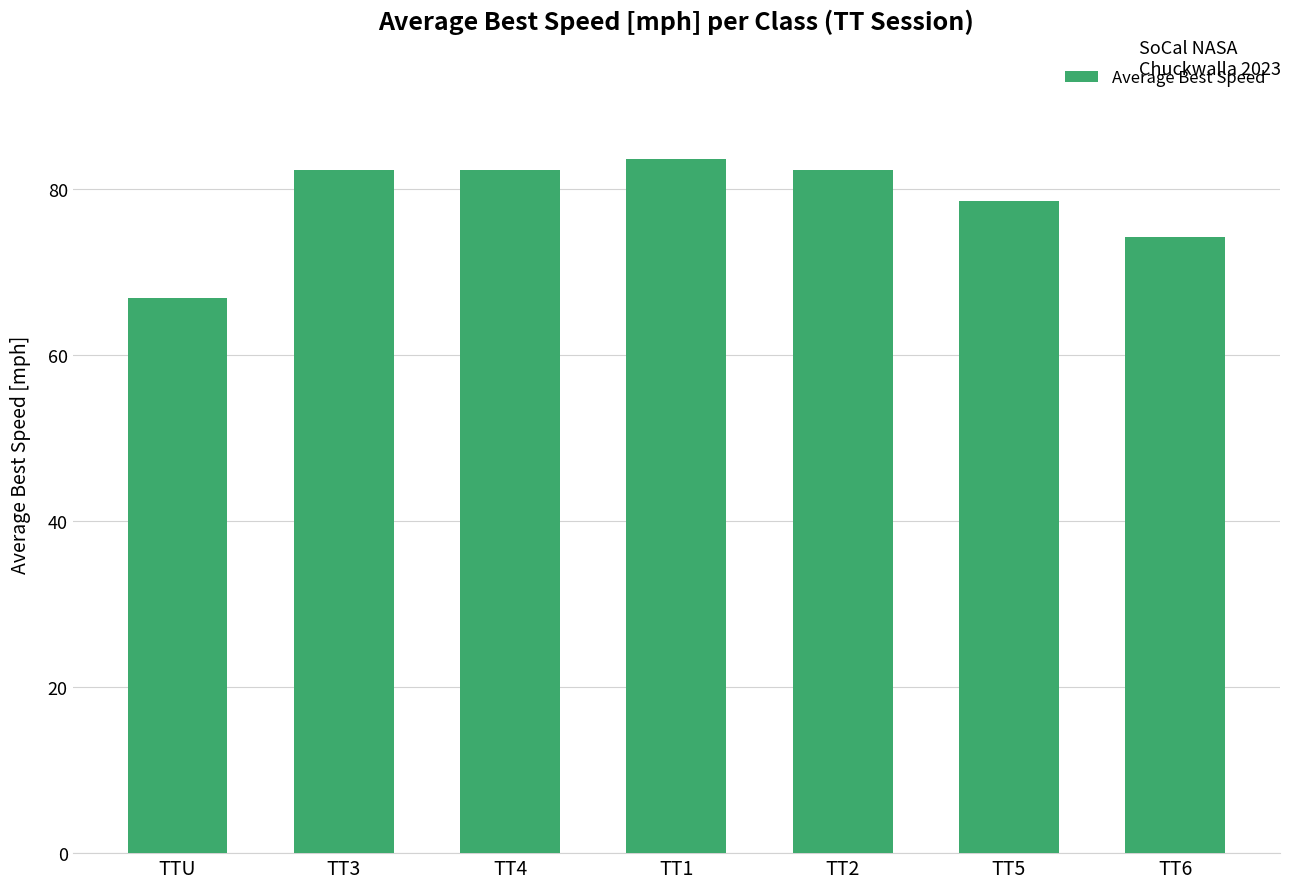

What is the average value?

78.6